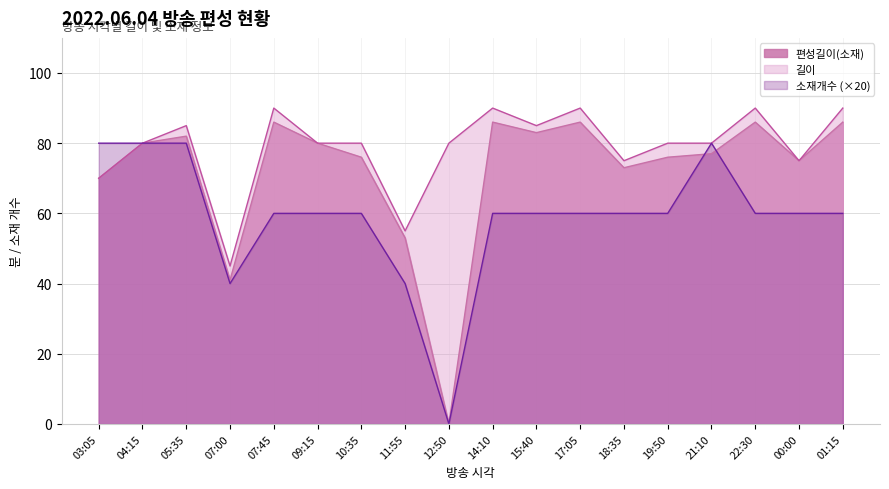

Reading left to right, what are all the values shown in this chart?

편성길이(소재): 70	80	82	41	86	80	76	53	0	86	83	86	73	76	77	86	75	86
길이: 70	80	85	45	90	80	80	55	80	90	85	90	75	80	80	90	75	90
소재개수: 80	80	80	40	60	60	60	40	0	60	60	60	60	60	80	60	60	60